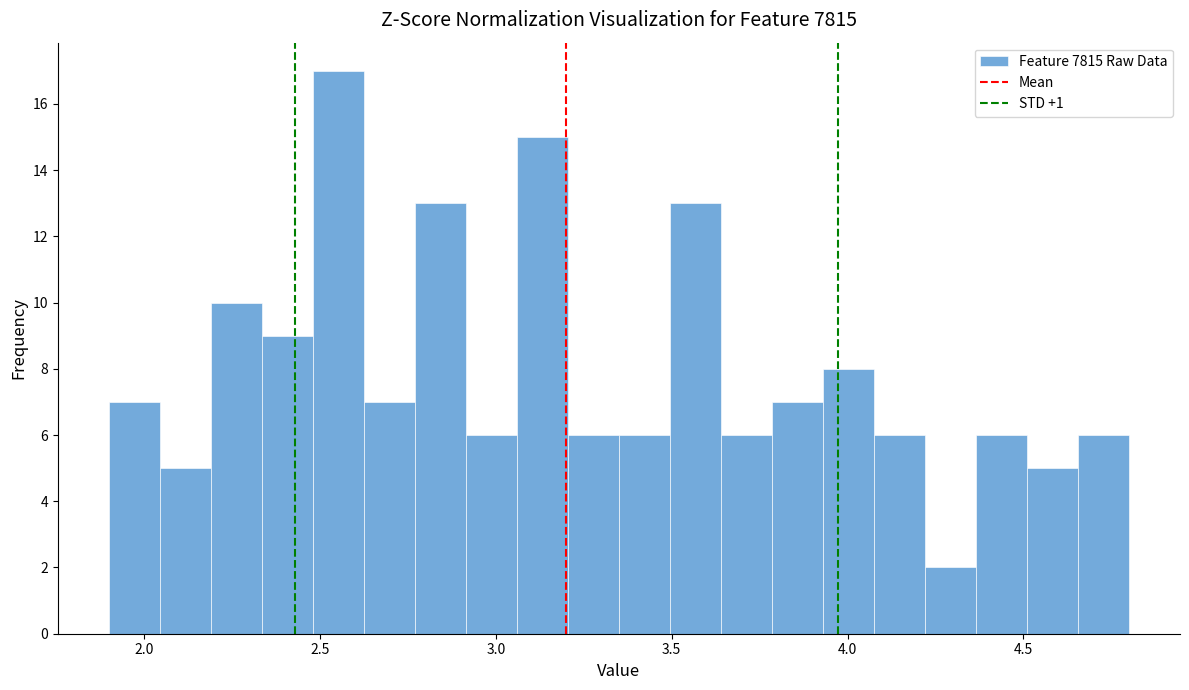

Read against the x-axis, roughly where is the centre of the tallest bar?

2.55